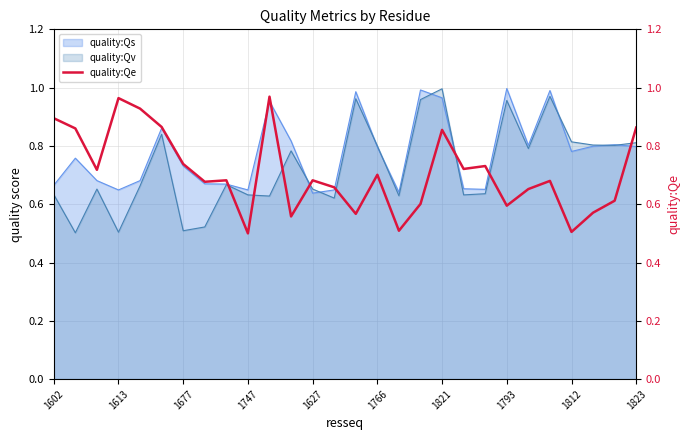

How many interior local valleys (lower than both neighbors) does the data have?

9